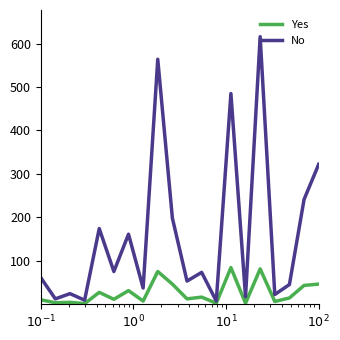

Which series has the largest range (max minus min)?

No